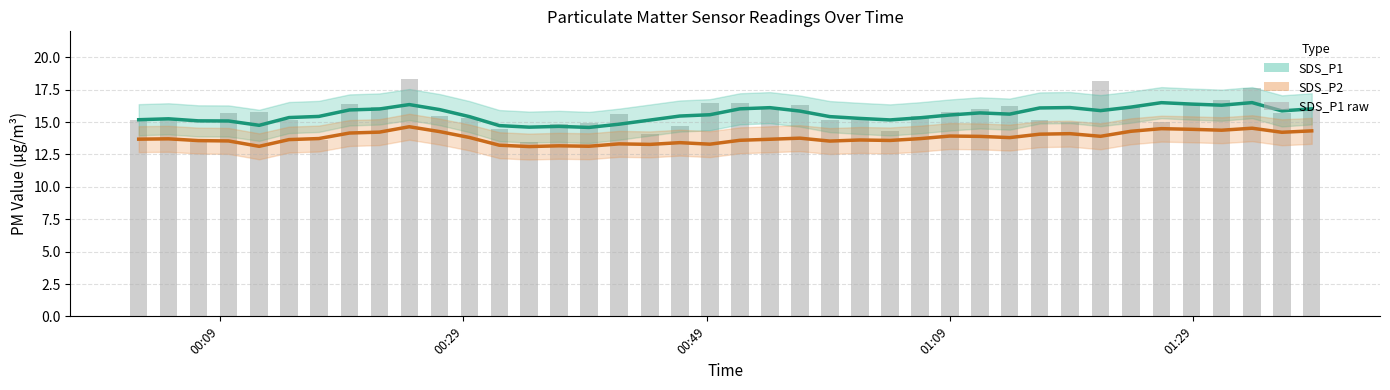

The value of SDS_P1 trend at 23 is 5.0. True or false?

False